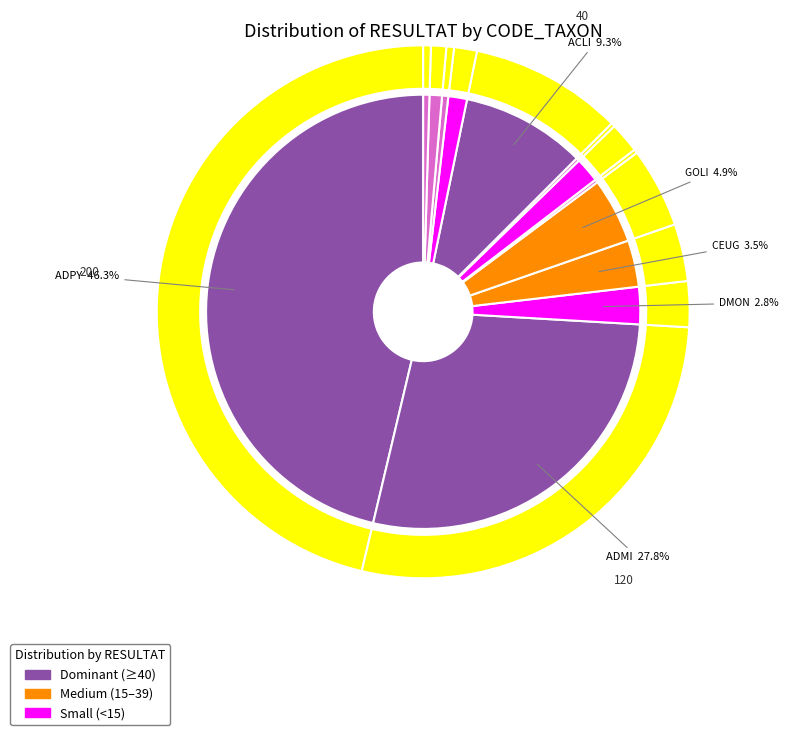

Which slice is the smallest?

NZSS